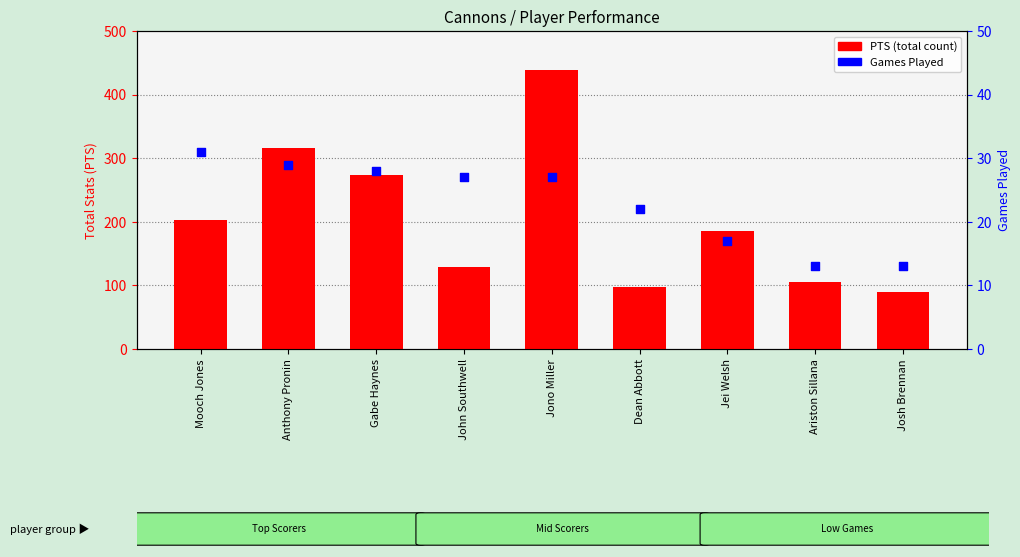

Which series reaches the minimum Y coordinate?

Games Played